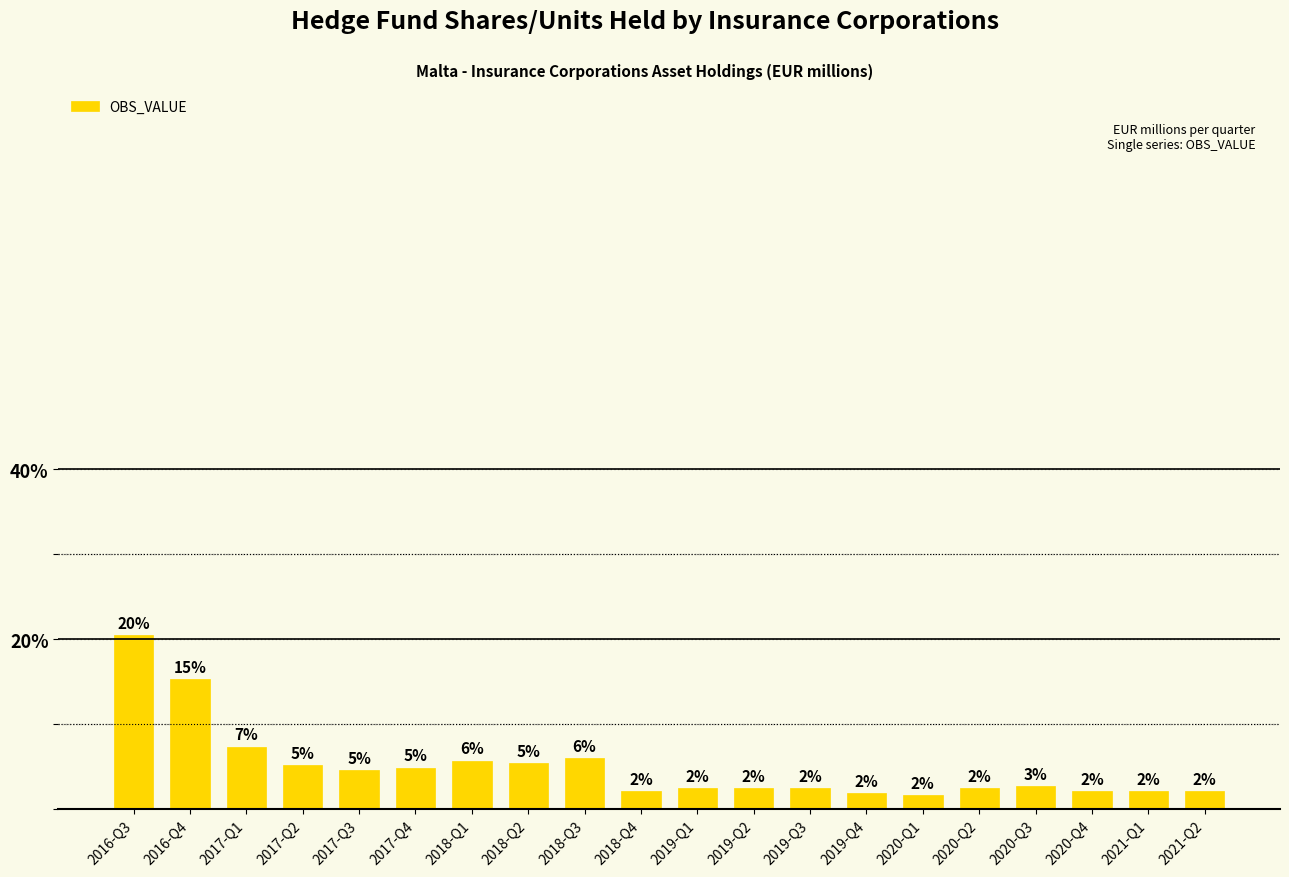

What is the label of the 12th bar from the left?

2019-Q2